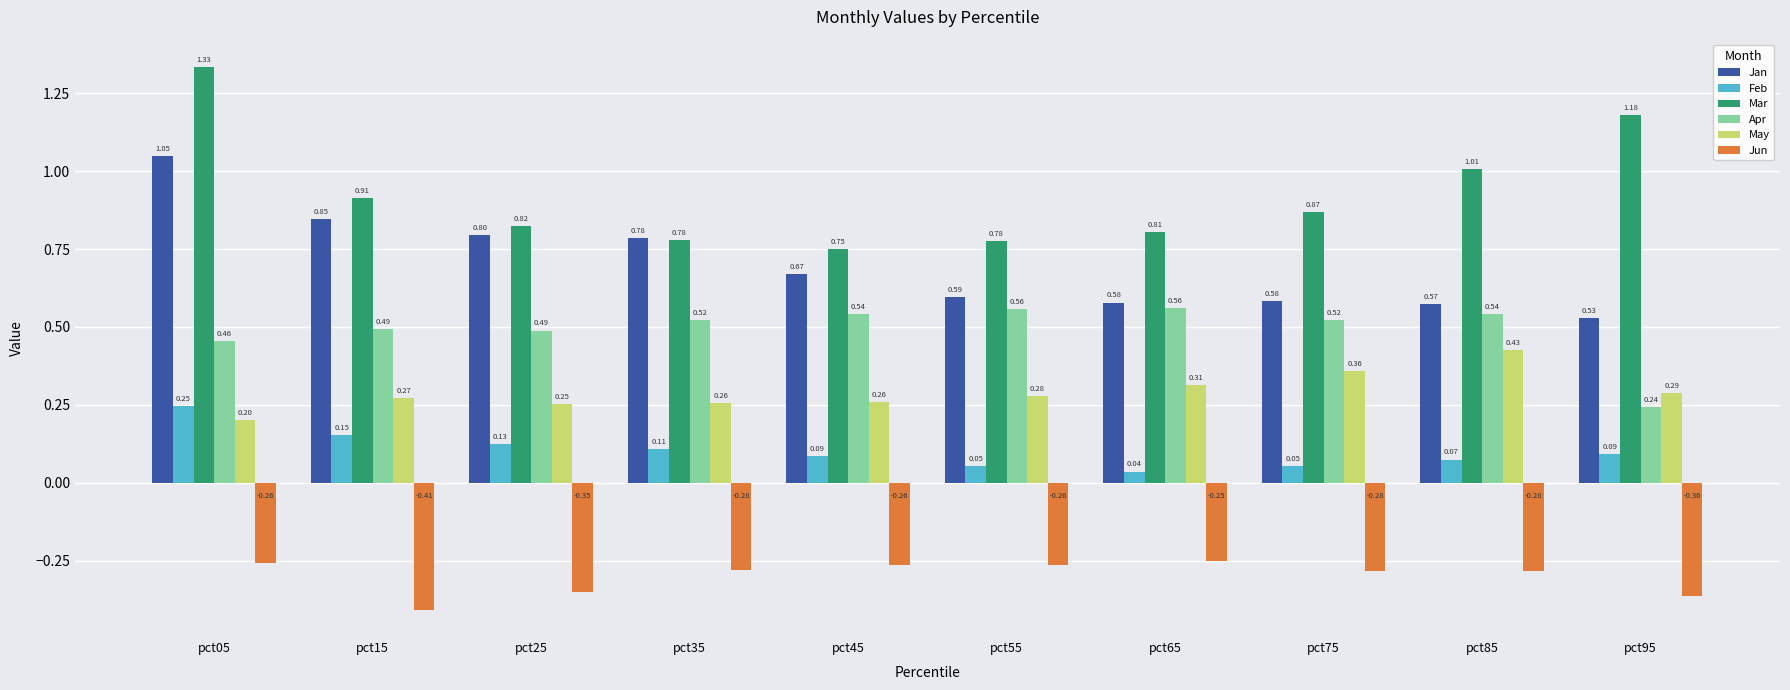

What are all the series names shown in the legend?

Jan, Feb, Mar, Apr, May, Jun